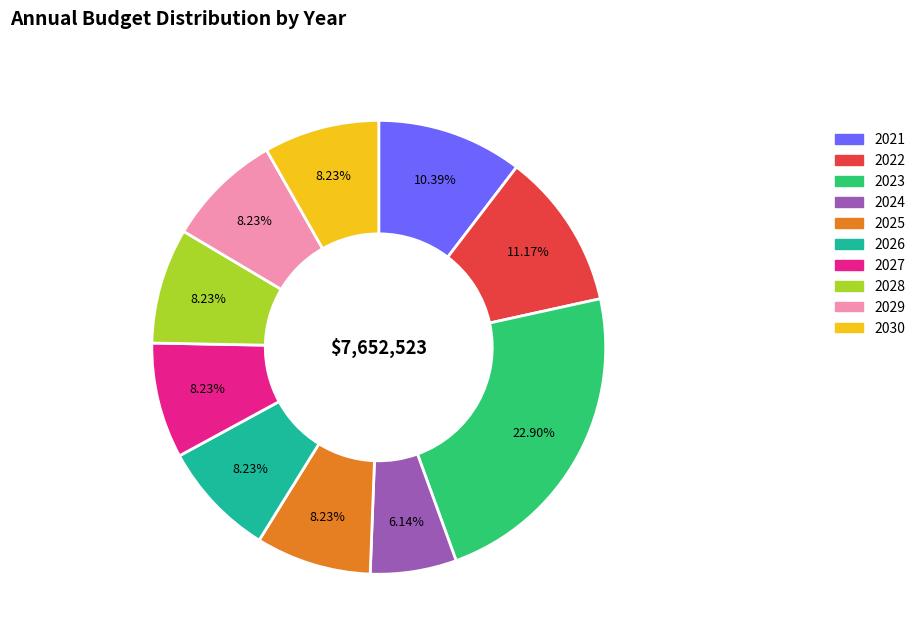

What is the largest slice in the pie chart?

2023